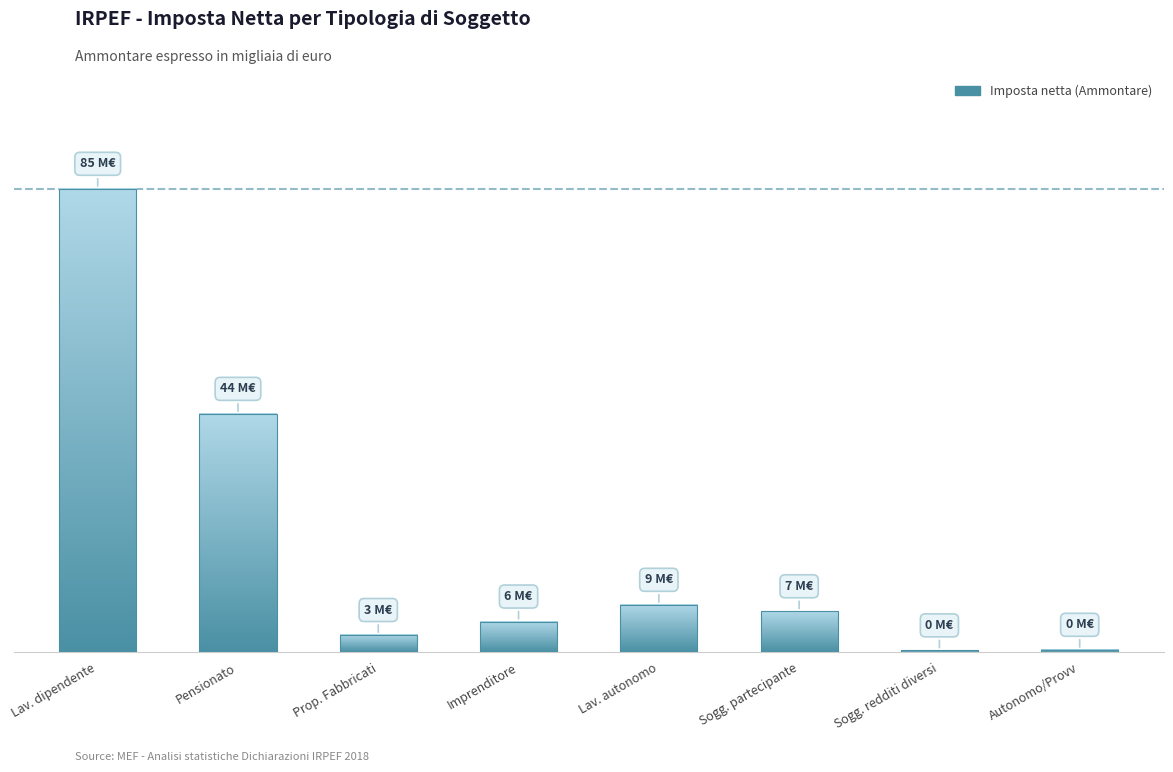

What is the label of the 2nd bar from the left?

Pensionato